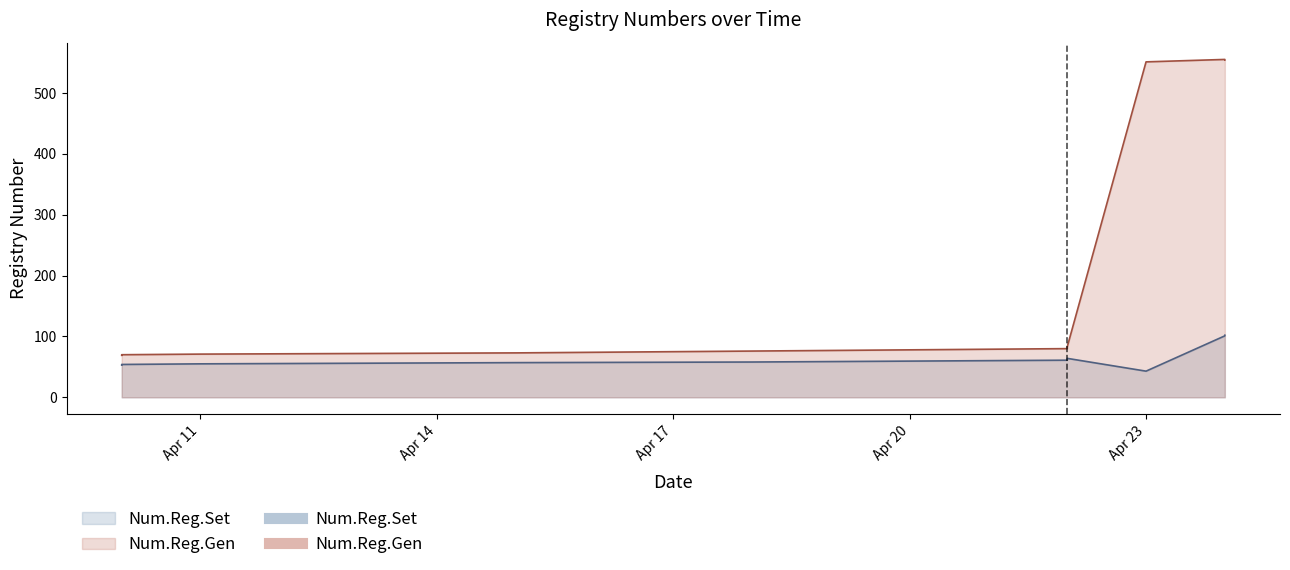

Where is the first local maximum for Num.Reg.Set?

22/04/2024